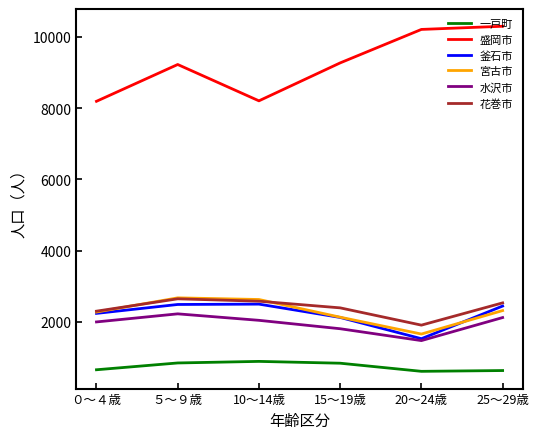

Which series has the largest total across all categories?

盛岡市